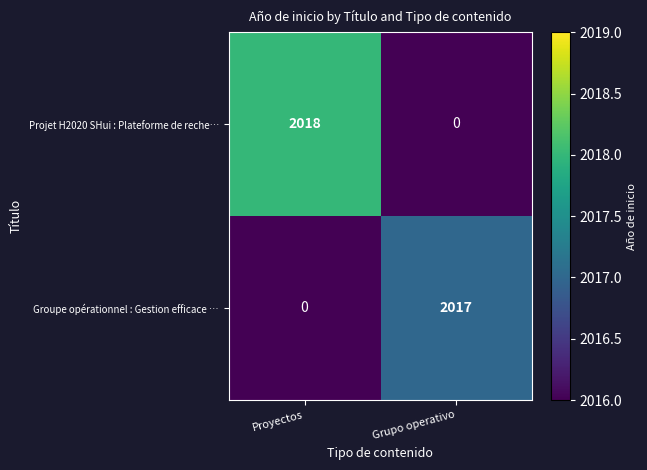

List the series in order of their overall mean, highest first.

Projet H2020 SHui : Plateforme de reche…, Groupe opérationnel : Gestion efficace …